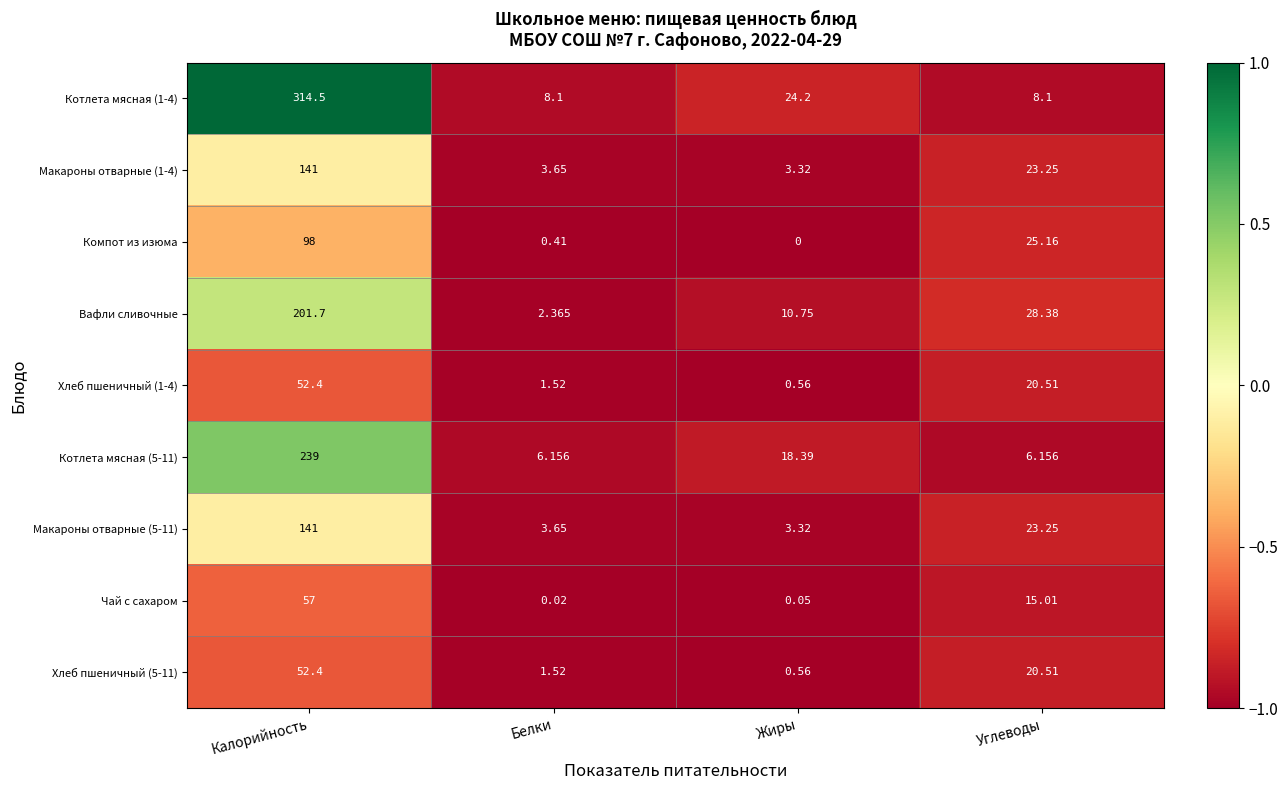

Rank the categories by Вафли сливочные value from highest to lowest.

Калорийность, Углеводы, Жиры, Белки